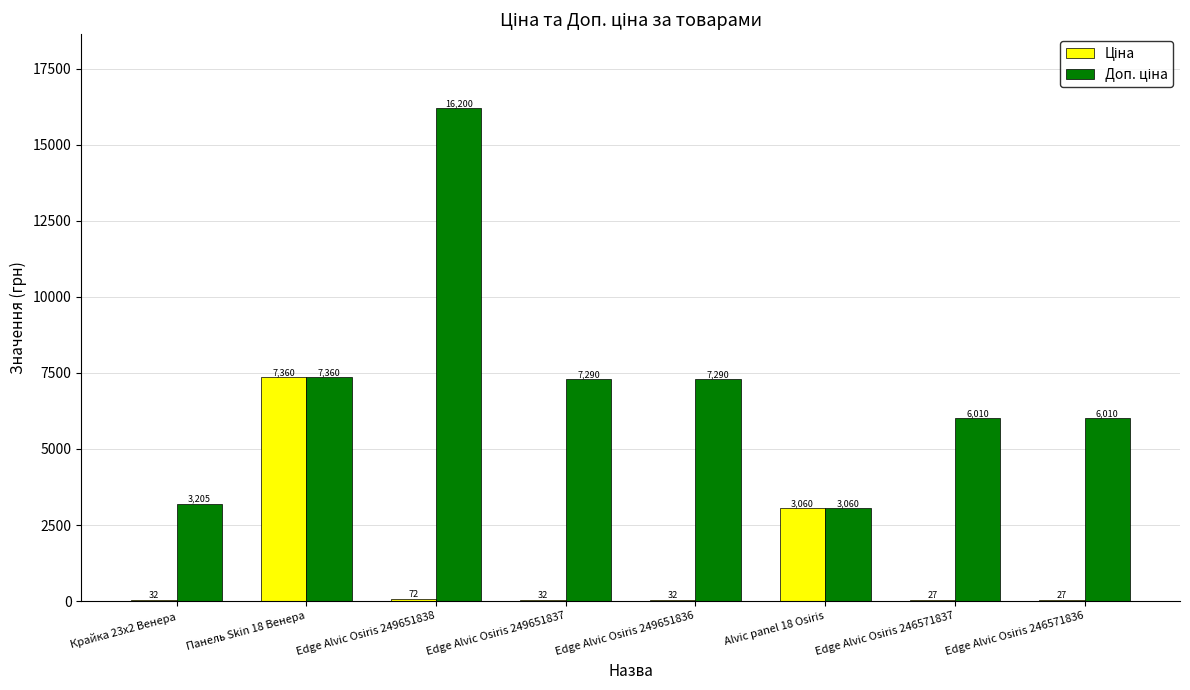

How many groups of bars are there?

8